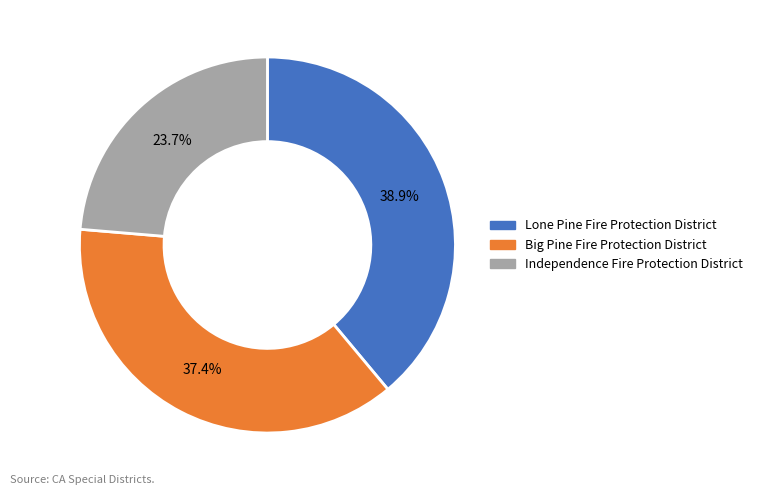

Rank the categories by value from lowest to highest.

Independence Fire Protection District, Big Pine Fire Protection District, Lone Pine Fire Protection District